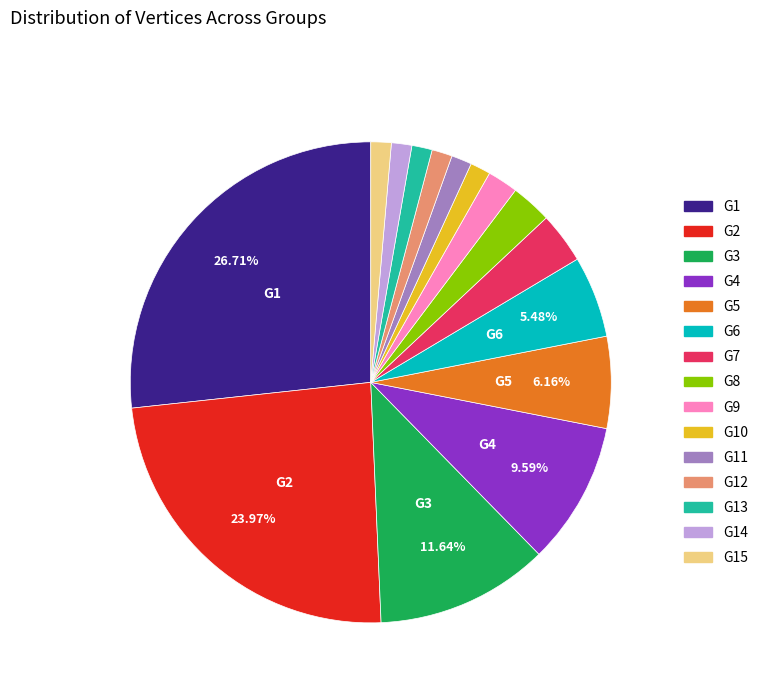

Does any single category account for the majority?

No